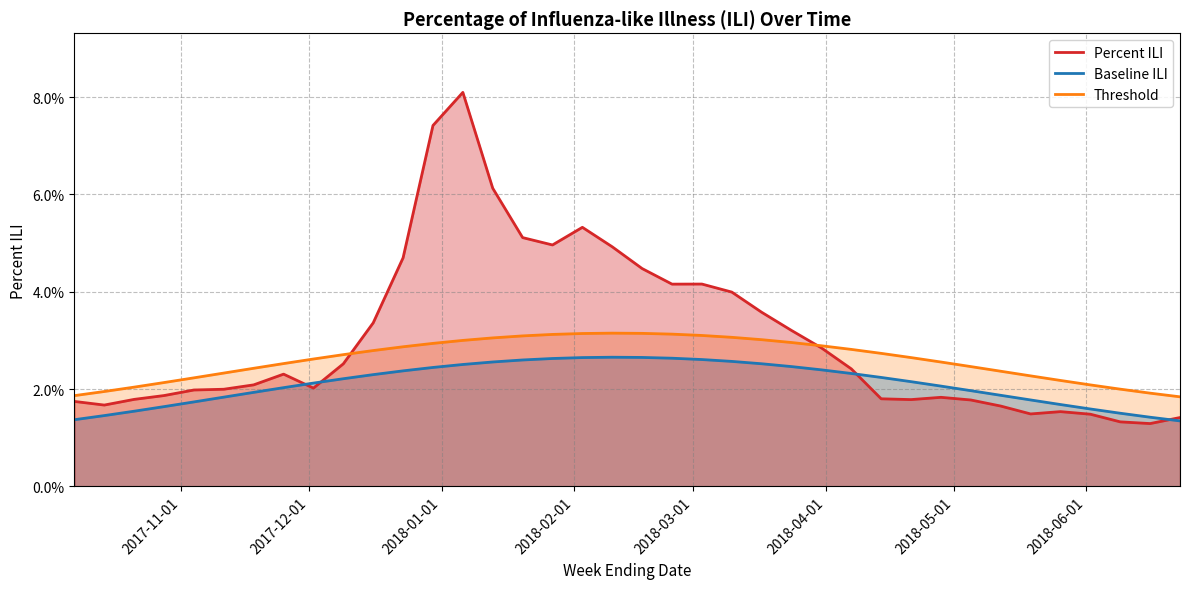

What are all the series names shown in the legend?

Percent ILI, Baseline ILI, Threshold